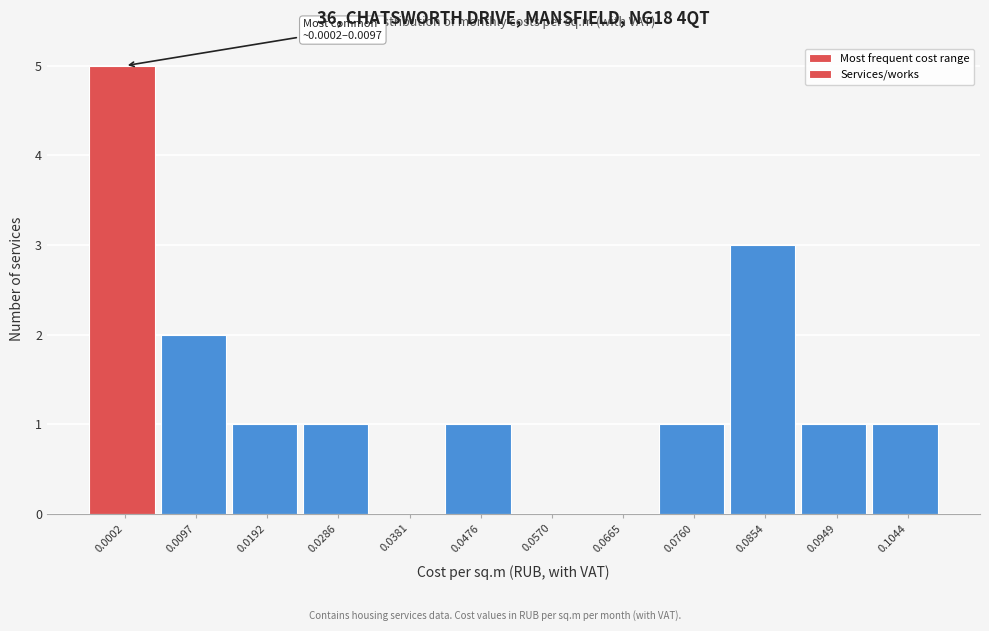

Reading left to right, transcribe all the data shown in this chart.

0.0002=5	0.0097=2	0.0192=1	0.0286=1	0.0381=0	0.0476=1	0.0570=0	0.0665=0	0.0760=1	0.0854=3	0.0949=1	0.1044=1